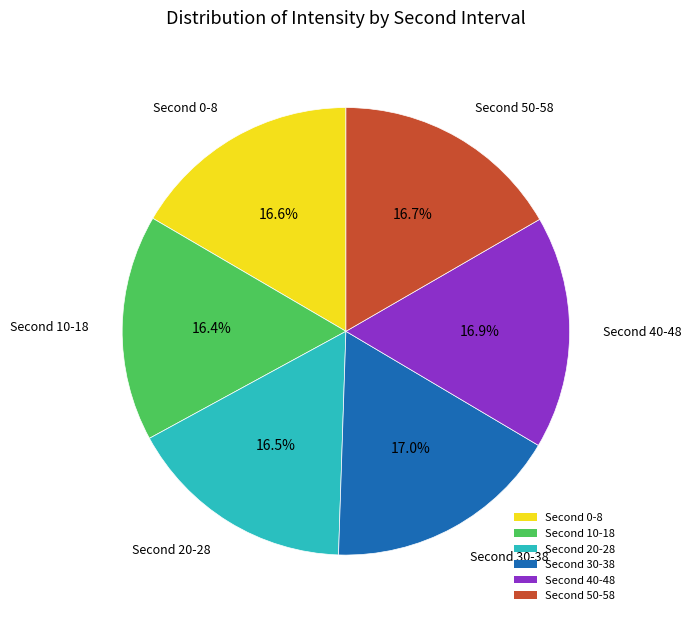

Is there any slice that represents more than half of the pie?

No